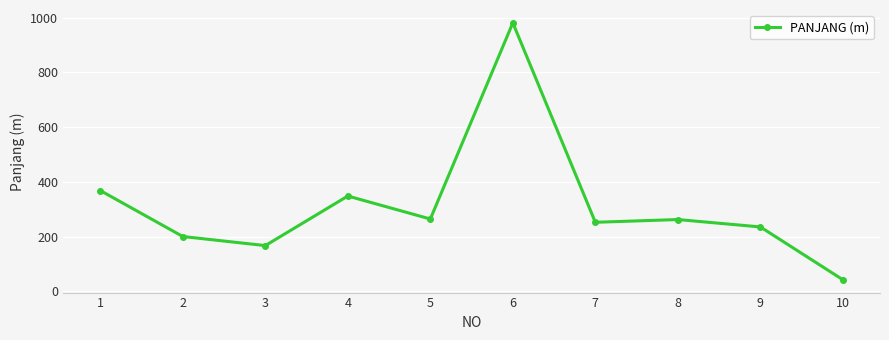

Read the value at 1.

368.0